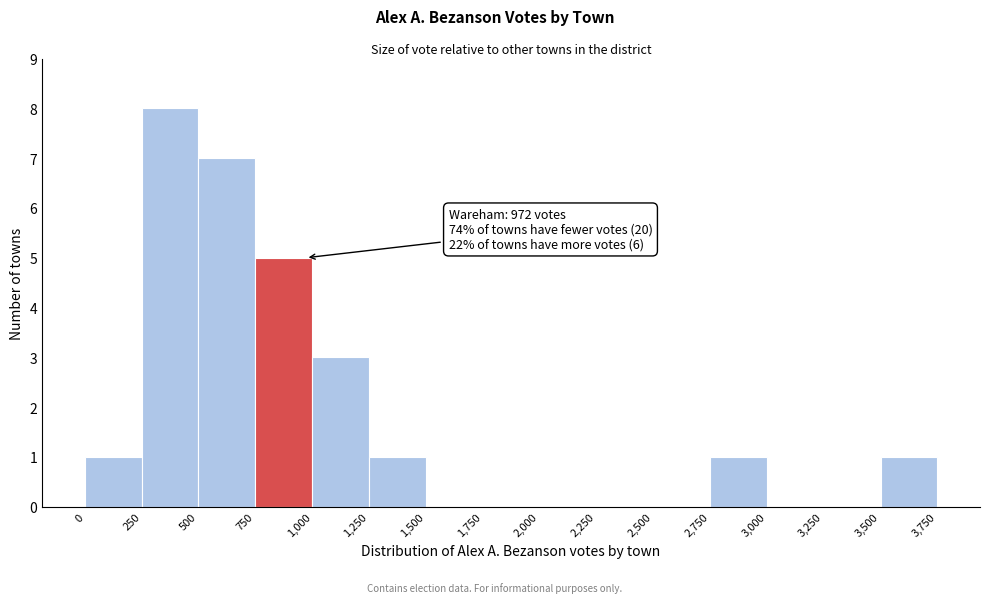

Which range on the x-axis has the tallest bar?

250 to 500